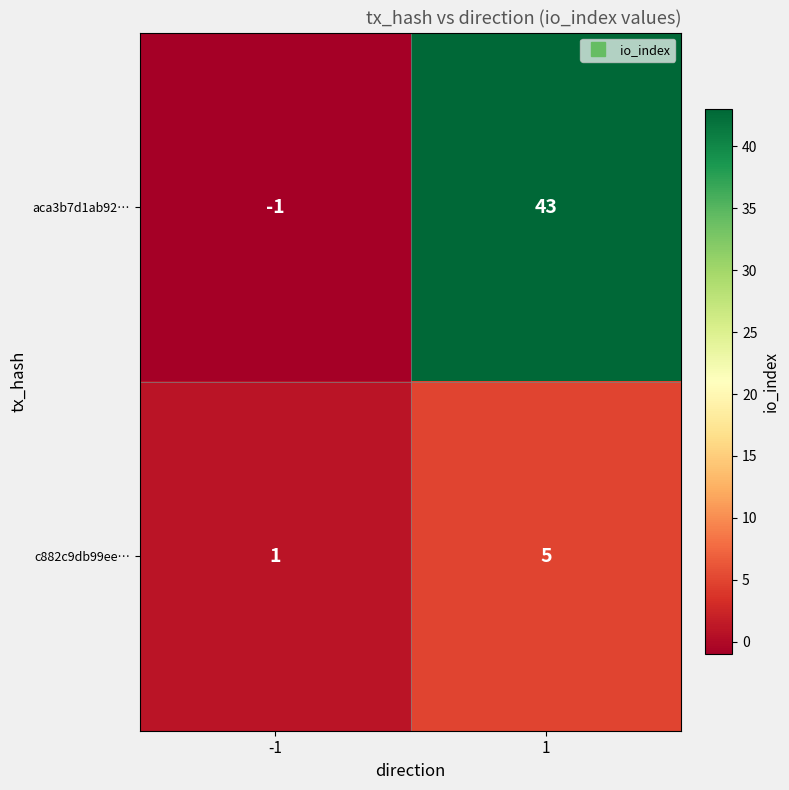

What is the sum of all c882c9db99ee… values?

6